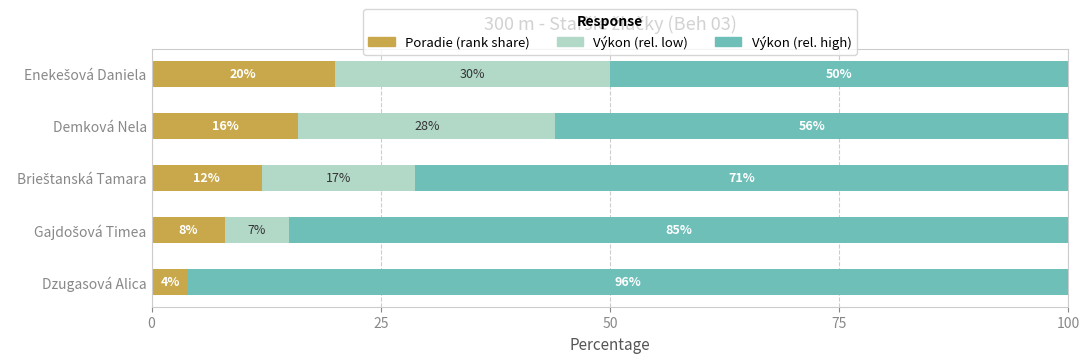

What is the maximum value for Poradie (rank share)?

20.0